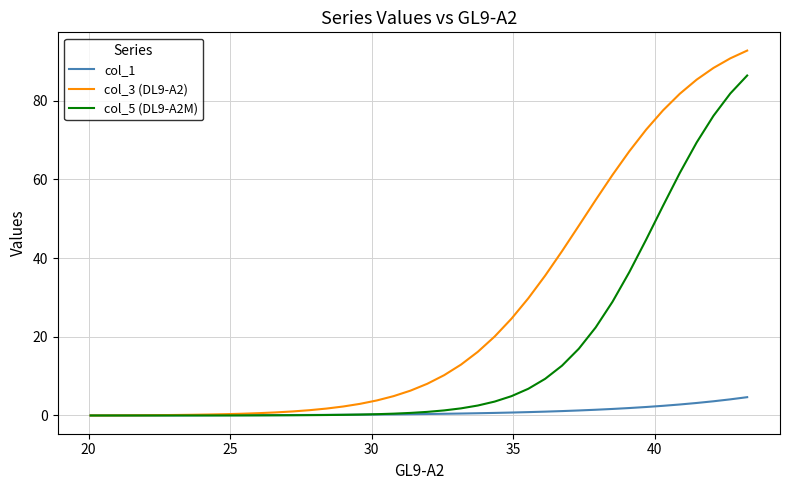

Which series has the widest spread of values?

col_3 (DL9-A2)